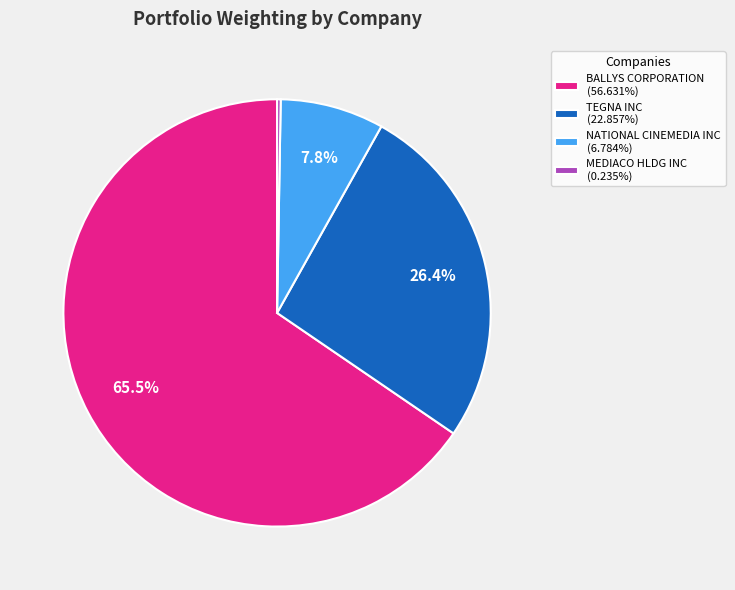

Which slice is the largest?

BALLYS CORPORATION